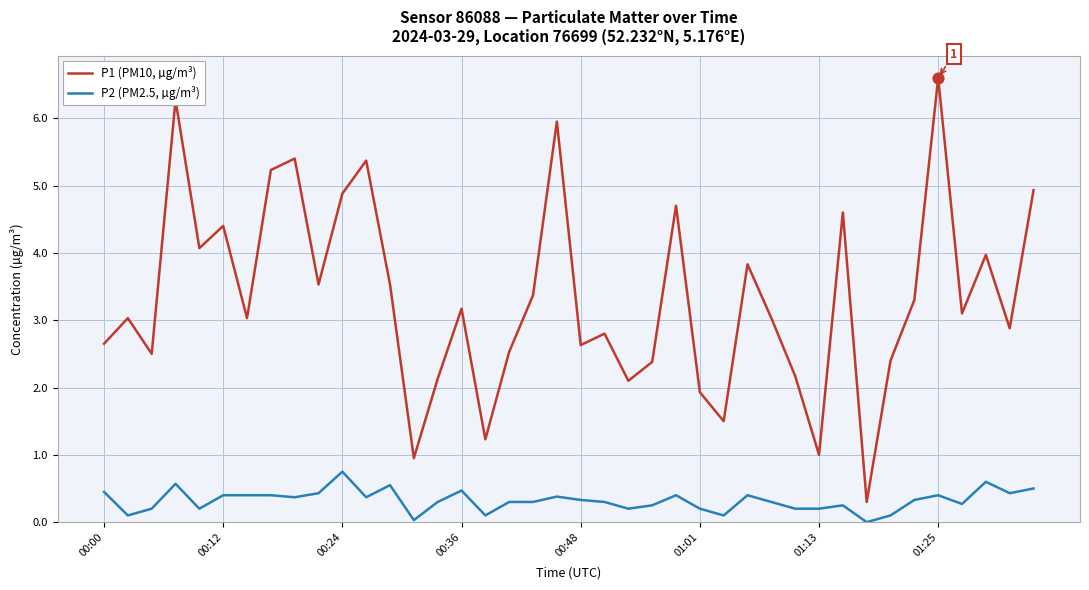

Which series has the widest spread of values?

P1 (PM10, µg/m³)